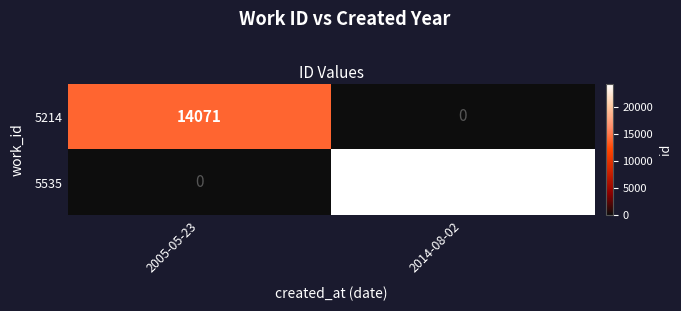

Rank the series by their average value, from highest to lowest.

5535, 5214